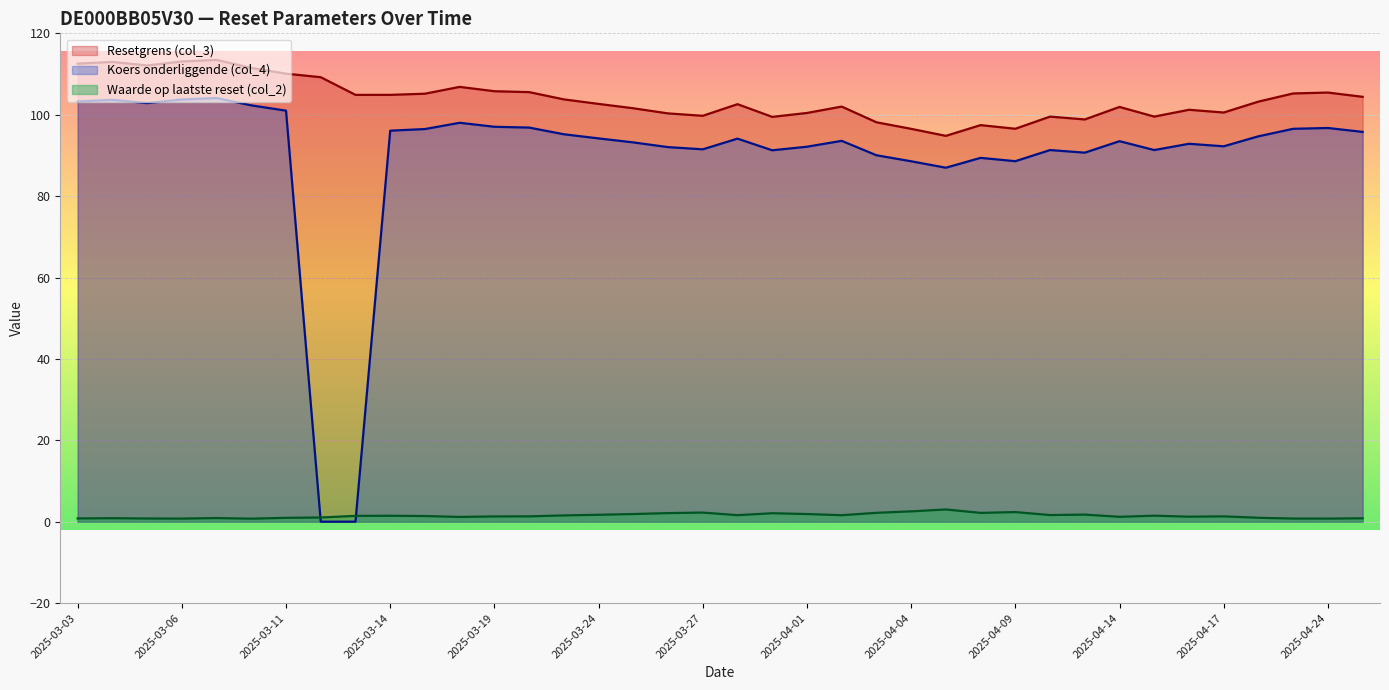

At how many categories does at least one series exceed 18?

38